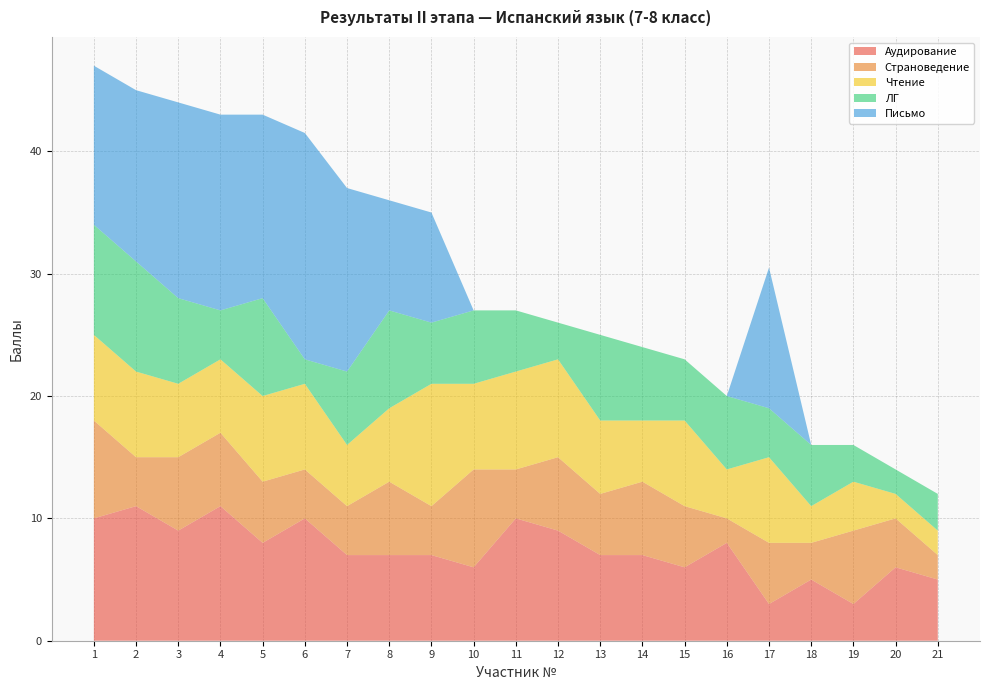

Reading right to left, list all the values displayed in this chart.

Аудирование: 21=5.0	20=6.0	19=3.0	18=5.0	17=3.0	16=8.0	15=6.0	14=7.0	13=7.0	12=9.0	11=10.0	10=6.0	9=7.0	8=7.0	7=7.0	6=10.0	5=8.0	4=11.0	3=9.0	2=11.0	1=10.0
Страноведение: 21=2.0	20=4.0	19=6.0	18=3.0	17=5.0	16=2.0	15=5.0	14=6.0	13=5.0	12=6.0	11=4.0	10=8.0	9=4.0	8=6.0	7=4.0	6=4.0	5=5.0	4=6.0	3=6.0	2=4.0	1=8.0
Чтение: 21=2.0	20=2.0	19=4.0	18=3.0	17=7.0	16=4.0	15=7.0	14=5.0	13=6.0	12=8.0	11=8.0	10=7.0	9=10.0	8=6.0	7=5.0	6=7.0	5=7.0	4=6.0	3=6.0	2=7.0	1=7.0
ЛГ: 21=3.0	20=2.0	19=3.0	18=5.0	17=4.0	16=6.0	15=5.0	14=6.0	13=7.0	12=3.0	11=5.0	10=6.0	9=5.0	8=8.0	7=6.0	6=2.0	5=8.0	4=4.0	3=7.0	2=9.0	1=9.0
Письмо: 21=0.0	20=0.0	19=0.0	18=0.0	17=11.5	16=0.0	15=0.0	14=0.0	13=0.0	12=0.0	11=0.0	10=0.0	9=9.0	8=9.0	7=15.0	6=18.5	5=15.0	4=16.0	3=16.0	2=14.0	1=13.0